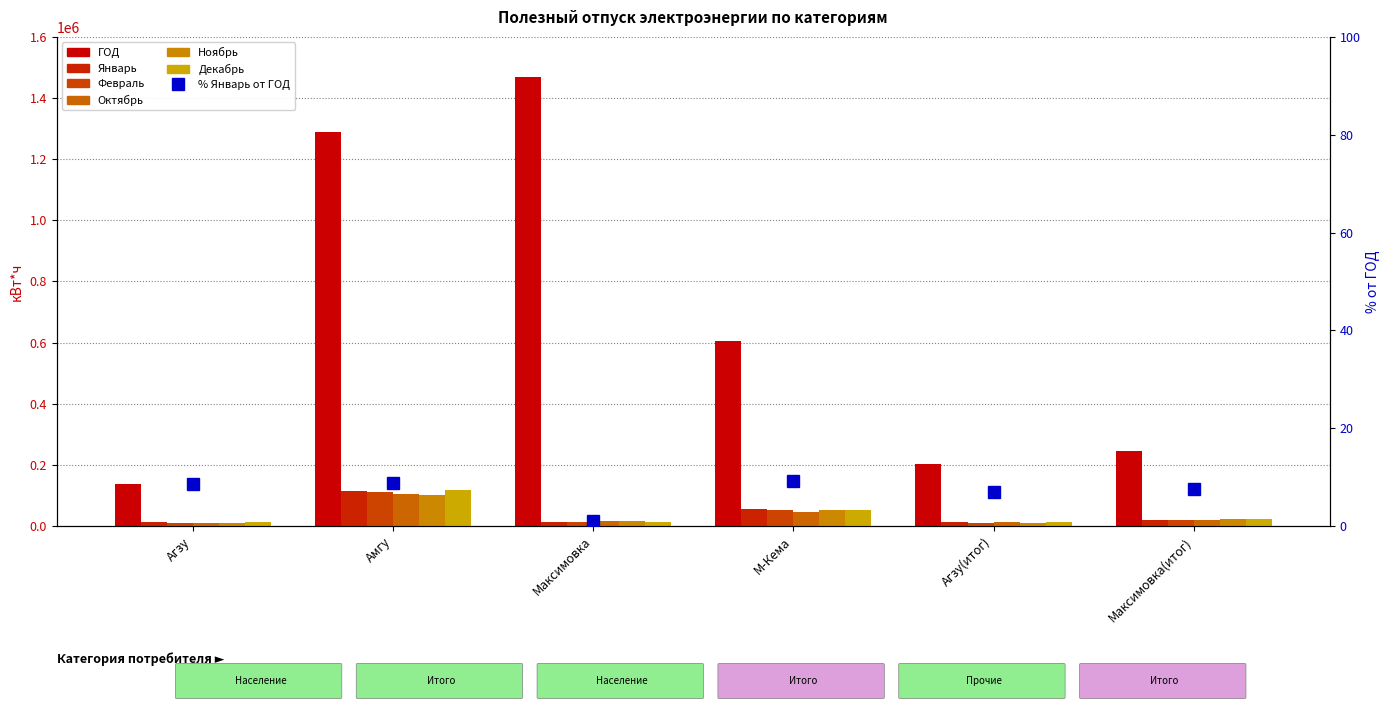

At which label is Декабрь closest to 64201?

М-Кема